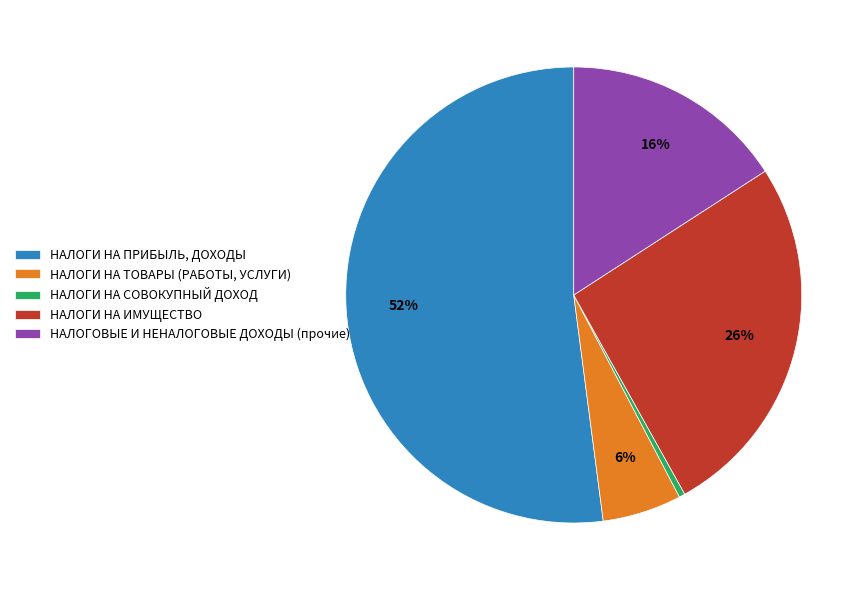

Is the sum of НАЛОГИ НА СОВОКУПНЫЙ ДОХОД and НАЛОГОВЫЕ И НЕНАЛОГОВЫЕ ДОХОДЫ (прочие) greater than half?

No